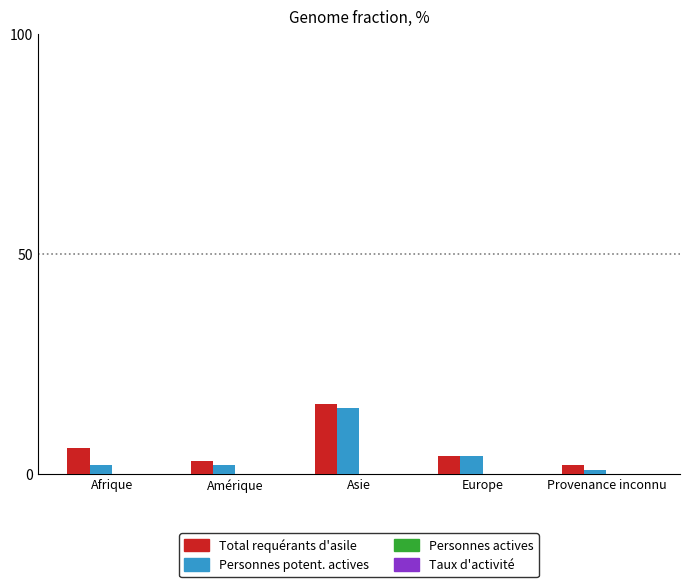

The Total requérants d'asile series shows 6 at Afrique. True or false?

True